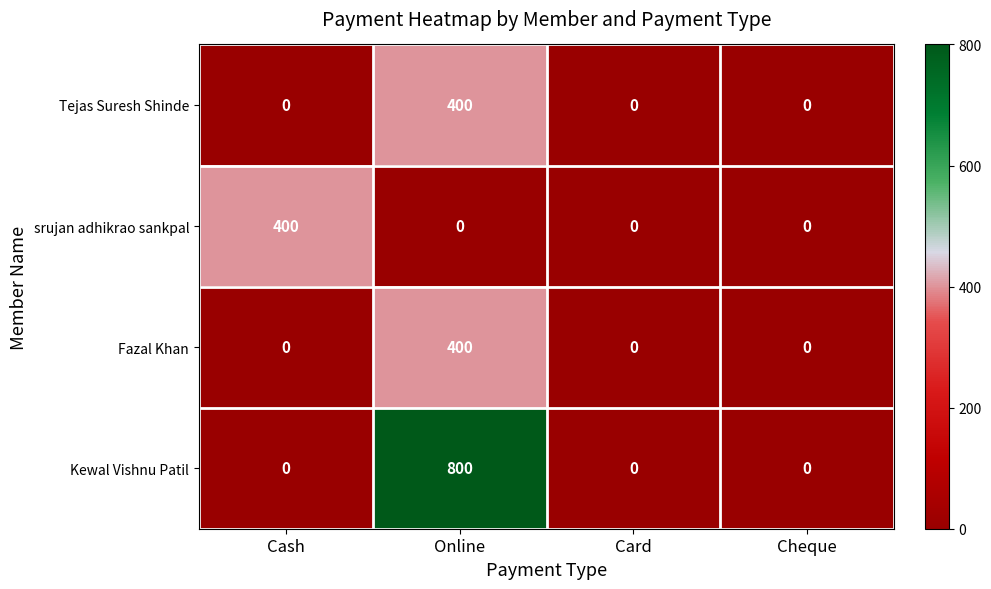

What is the difference between the maximum and minimum values in the Fazal Khan series?

400